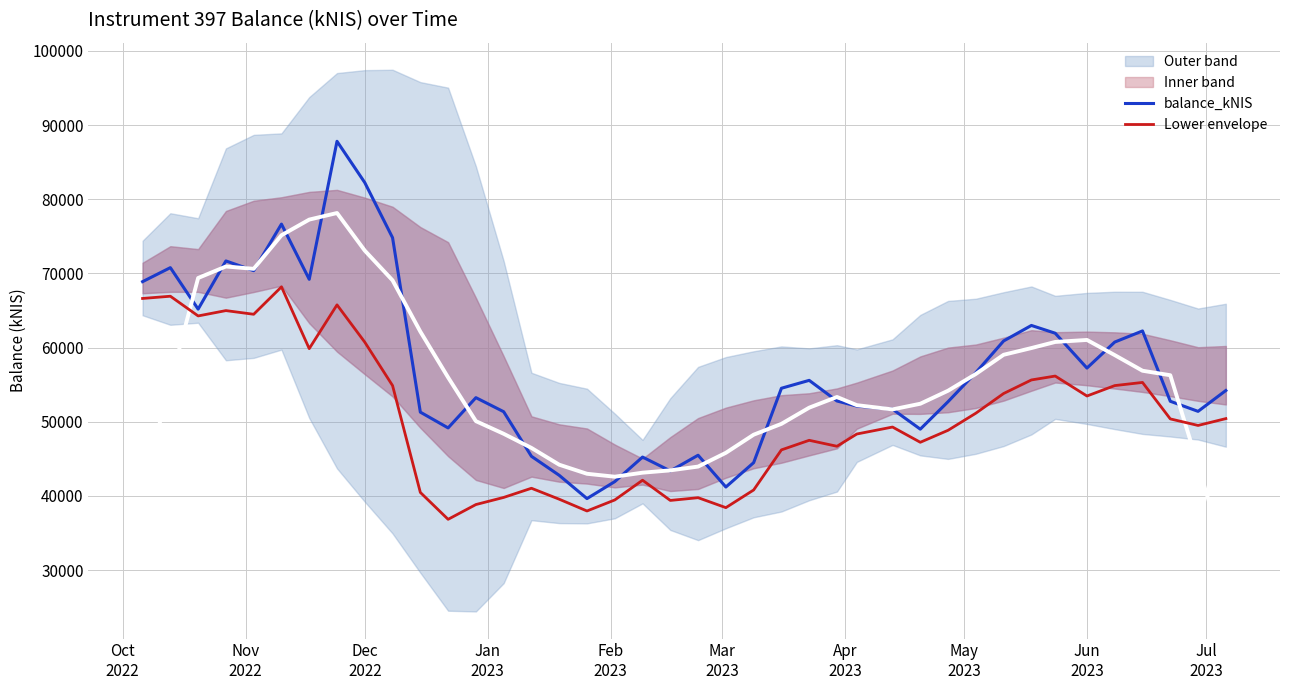

What is the highest value of the balance_kNIS series?

87811.2